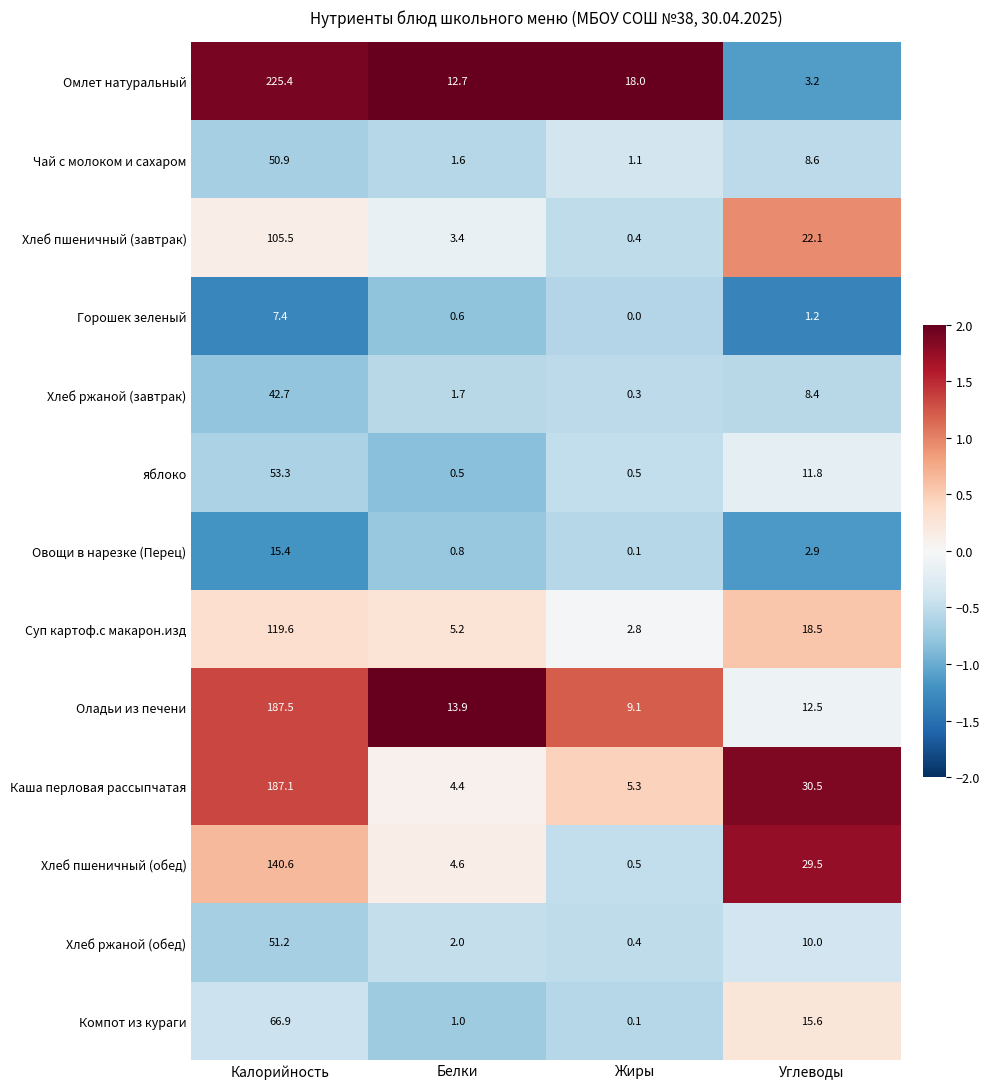

How many data points in яблоко are above 11?

2